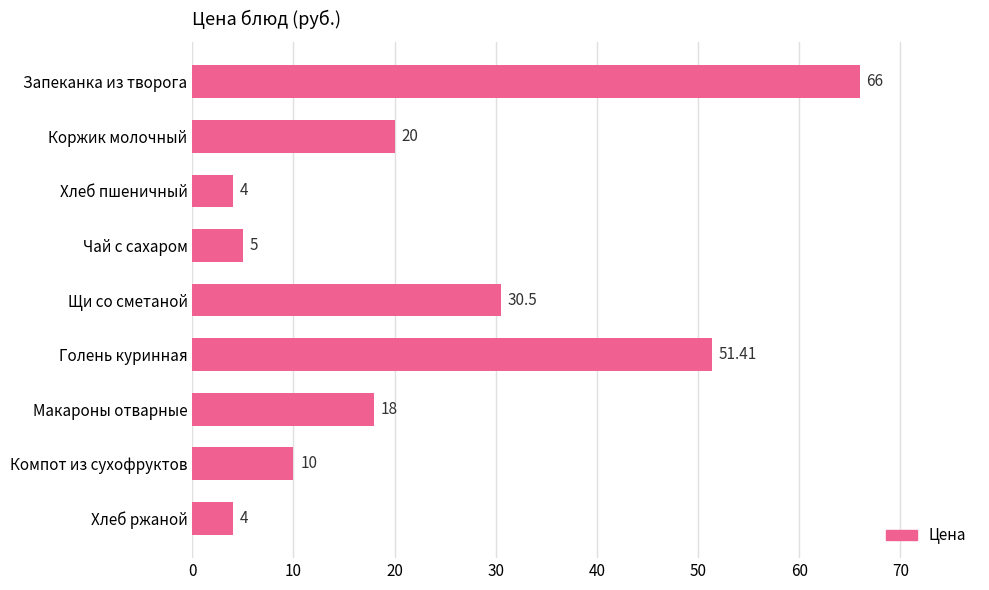

Which label corresponds to the largest value in the chart?

Запеканка из творога